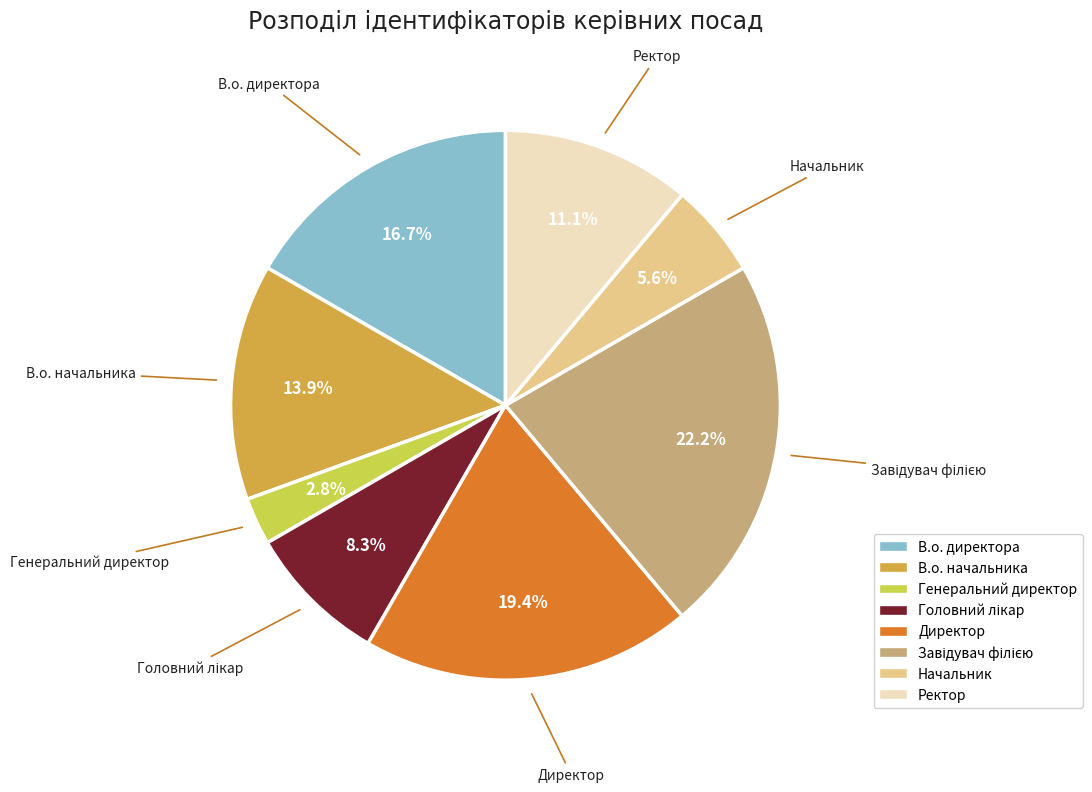

Which slice is the smallest?

Генеральний директор